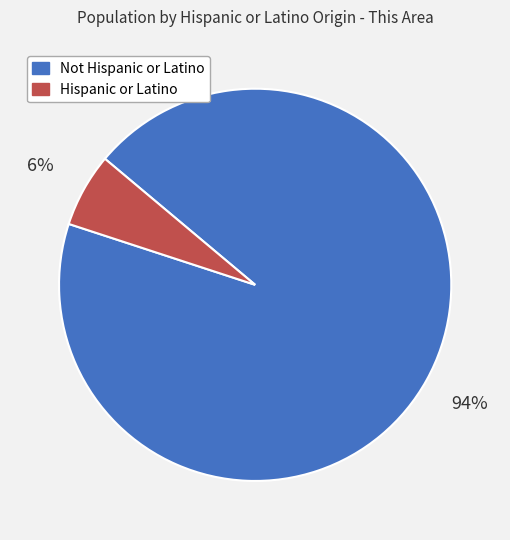

Which has a higher value, Hispanic or Latino or Not Hispanic or Latino?

Not Hispanic or Latino